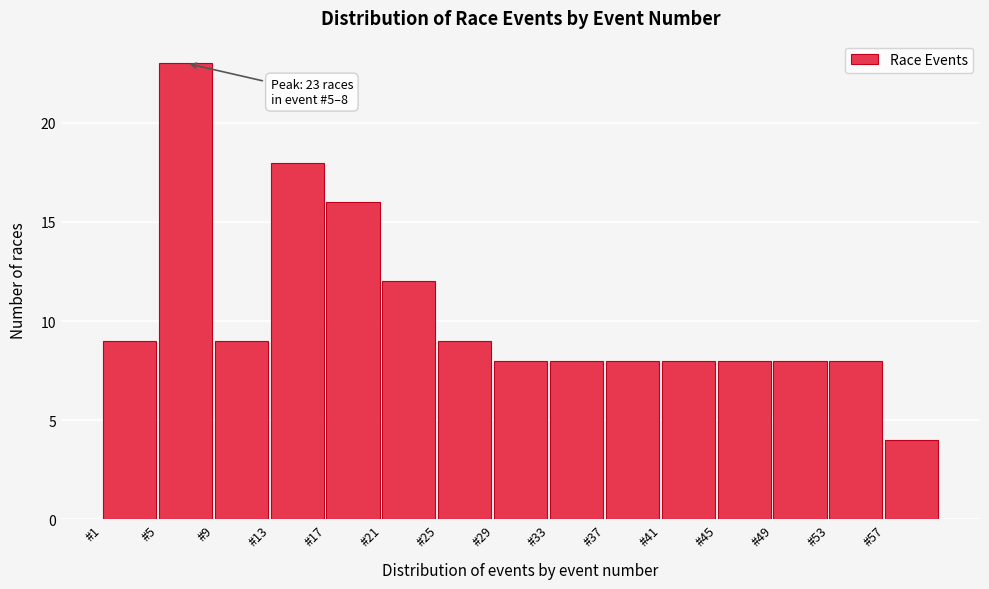

Which range on the x-axis has the tallest bar?

5 to 9